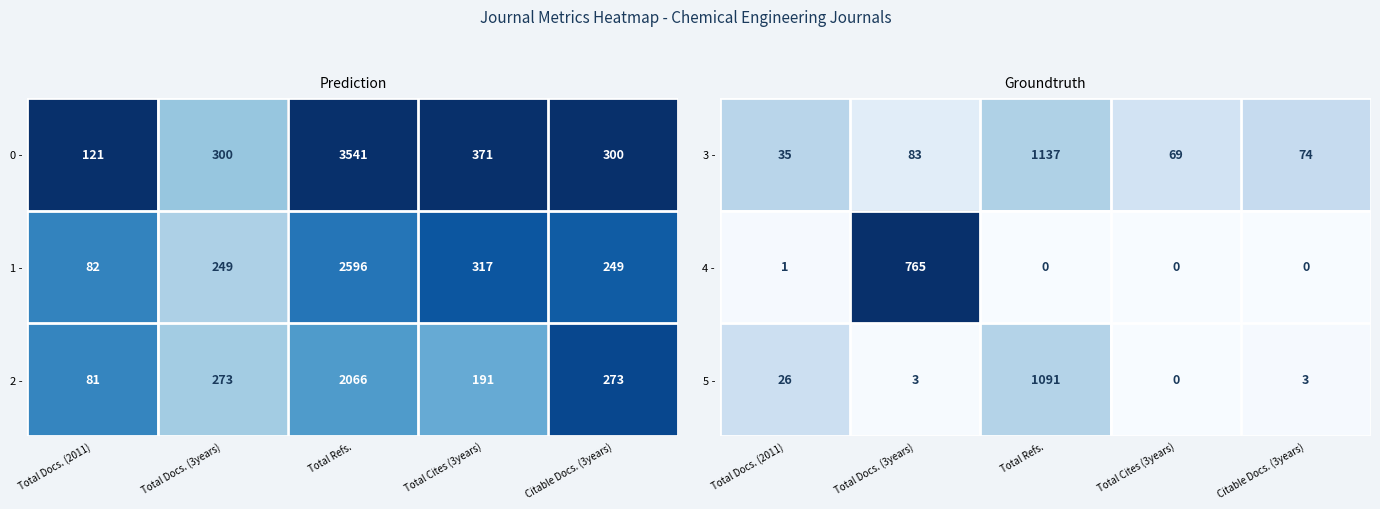

The 4 - series shows 0 at Total Refs.. True or false?

True